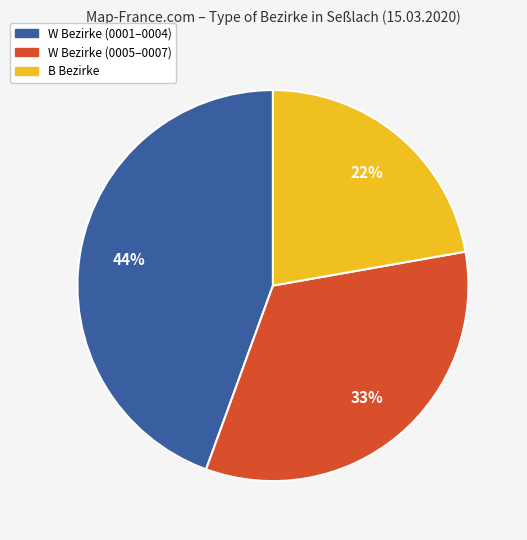

Does any single category account for the majority?

No